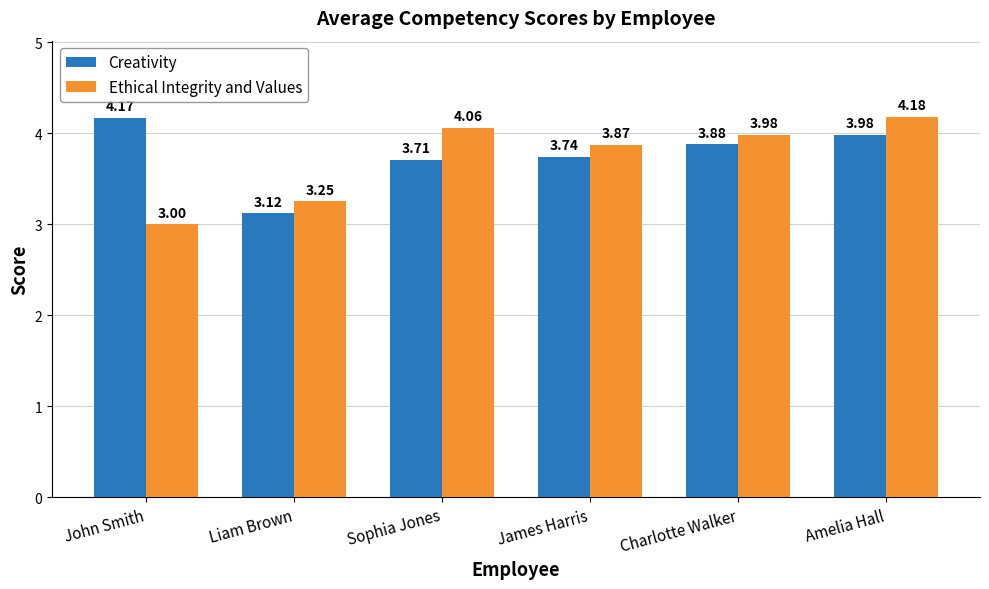

What is the difference between the highest and lowest values at John Smith?

1.2